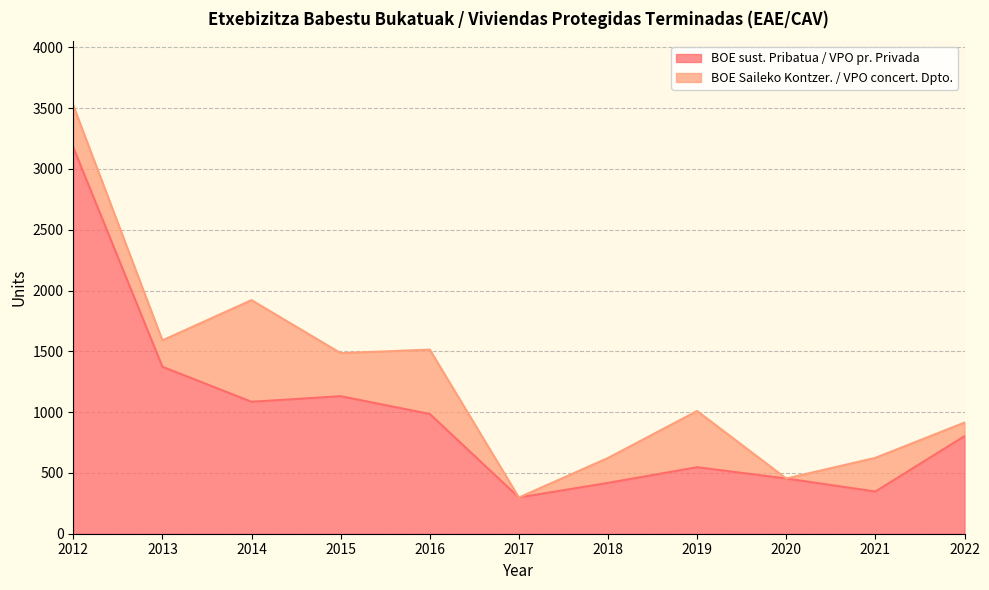

Where is the first local maximum?

2015